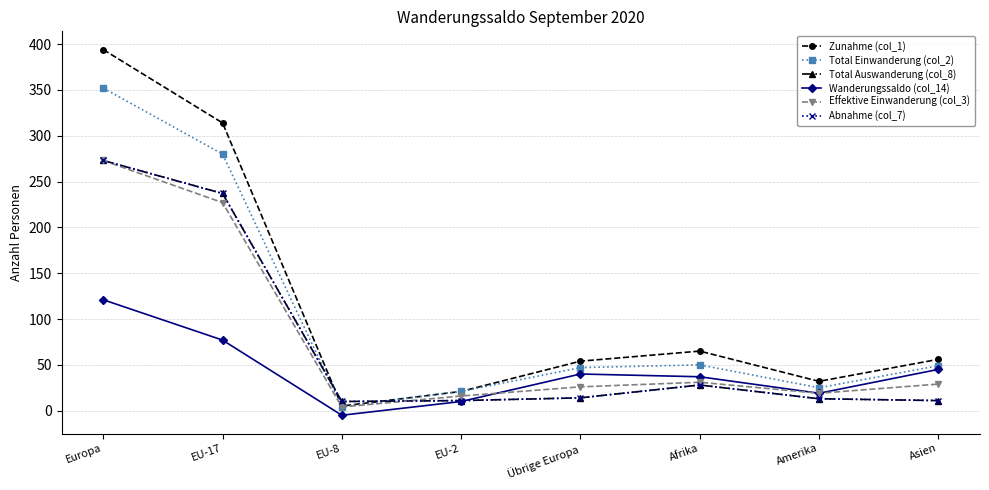

What is the spread (max minus min) of values at Asien?

45